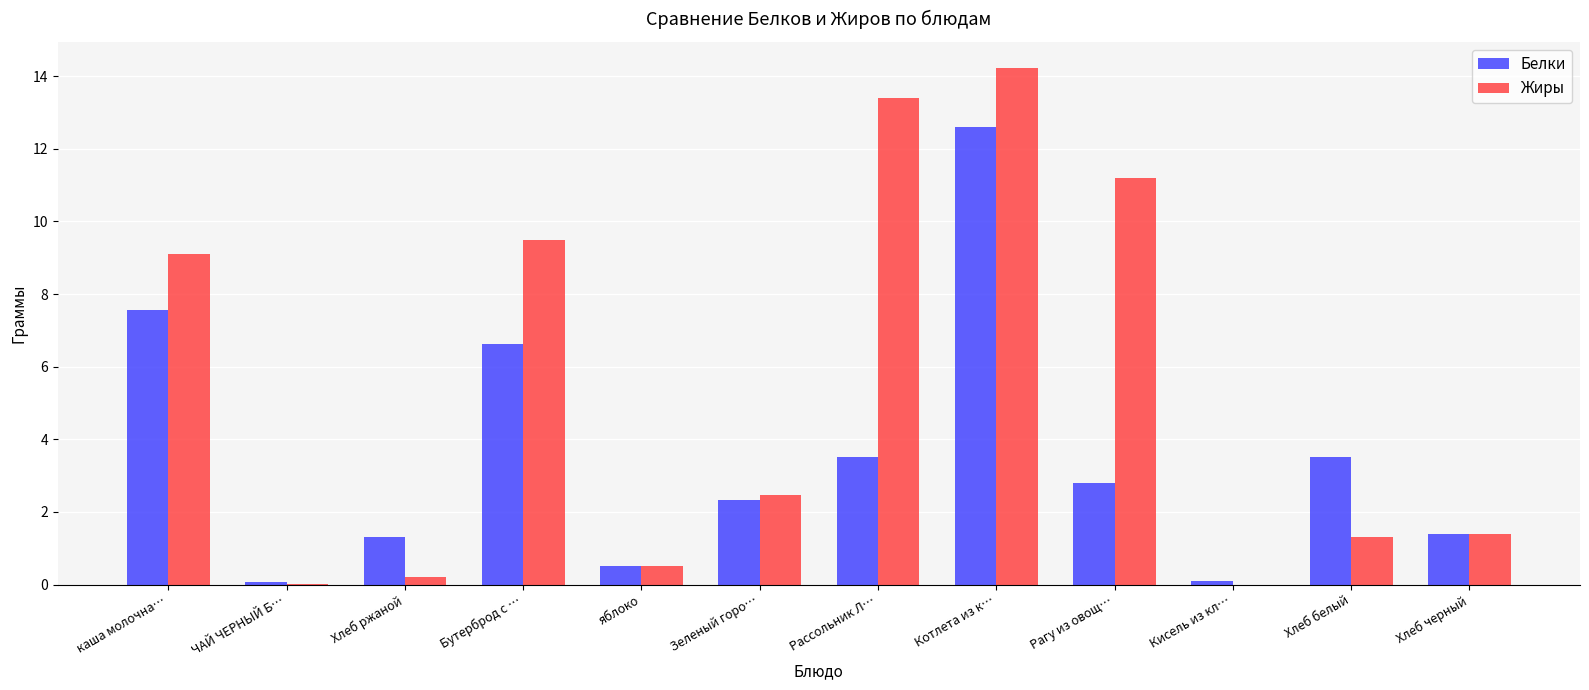

At which category does the chart reach its peak across all series?

Котлета из к…